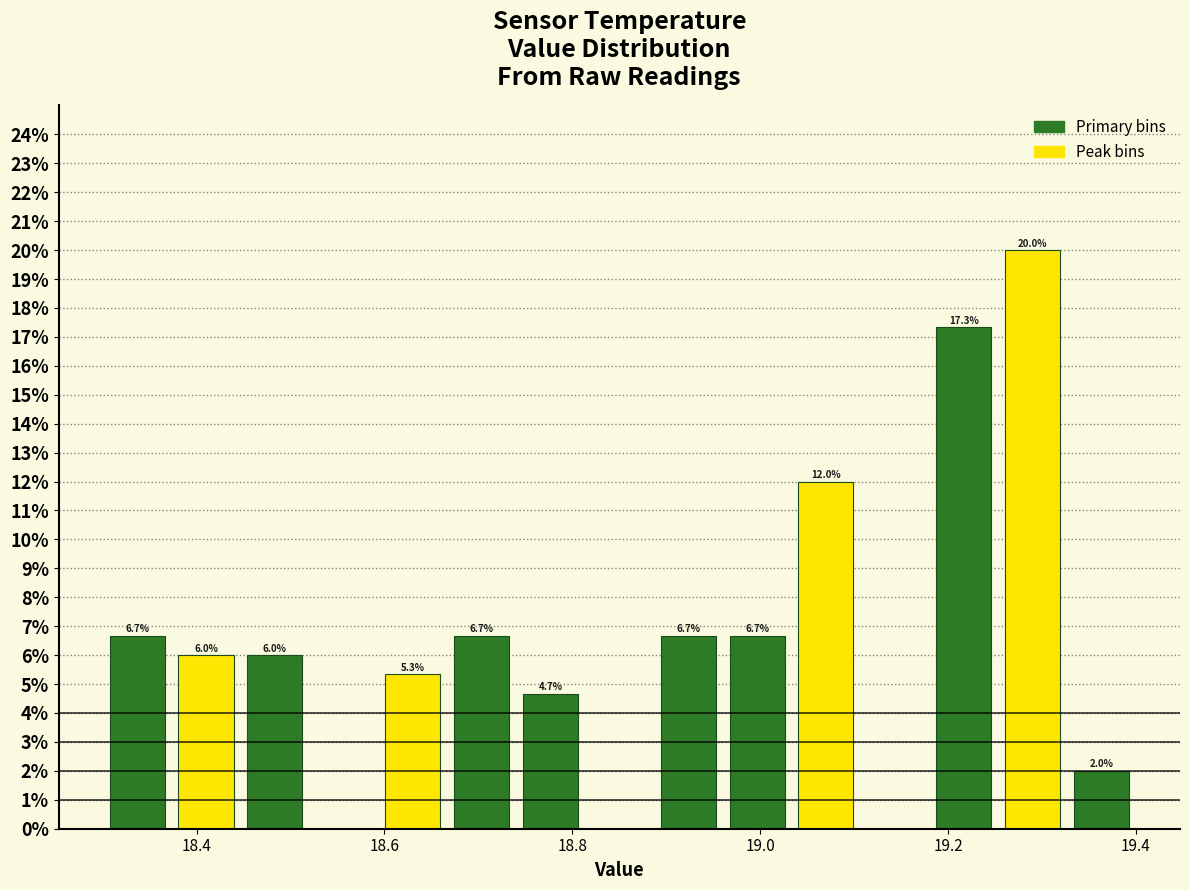

Around what value on the x-axis is the tallest bar? Give the approximate position of its centre, as read against the axis.

19.30